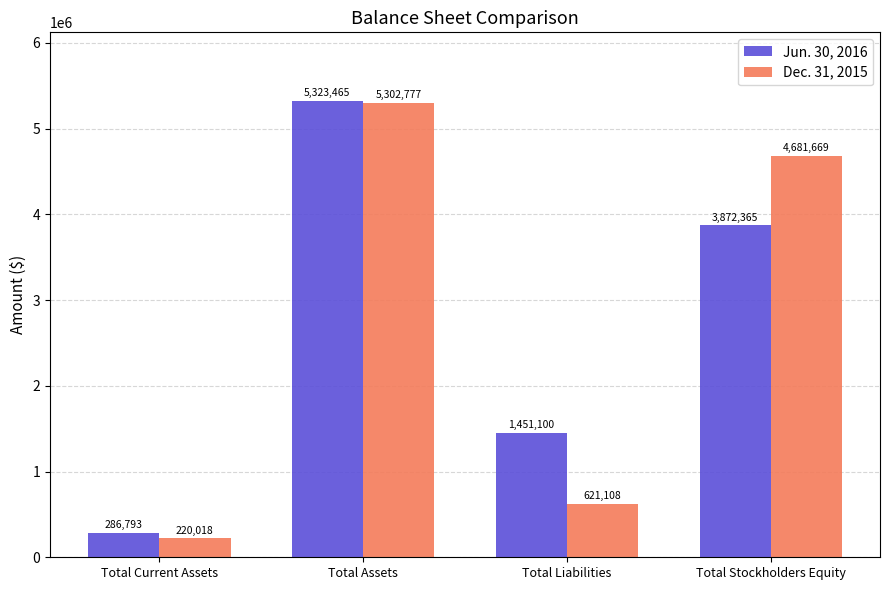

At which category is the sum across all series the highest?

Total Assets